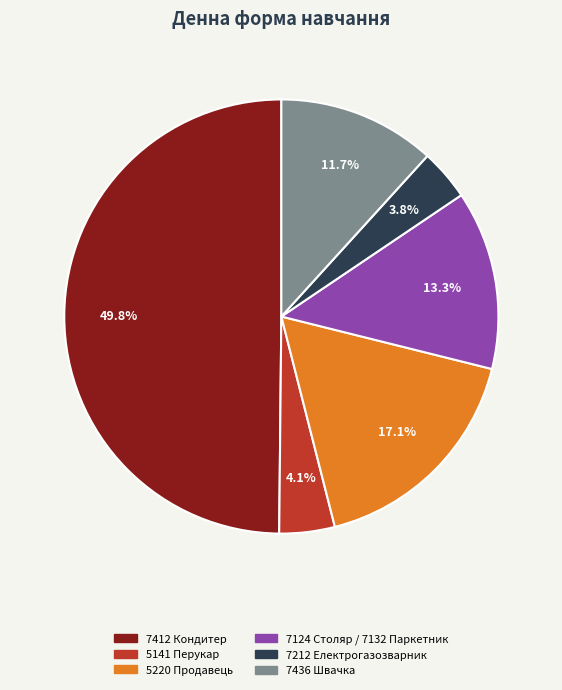

To the nearest percent, what portion does 7412 Кондитер represent?

50%